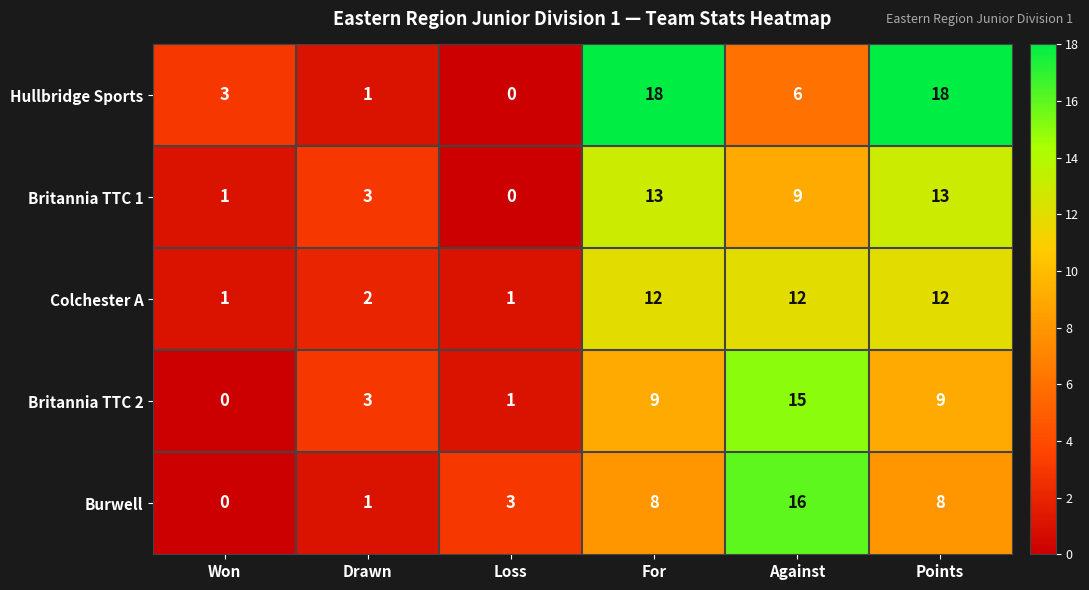

The value of Colchester A at Points is 5. True or false?

False